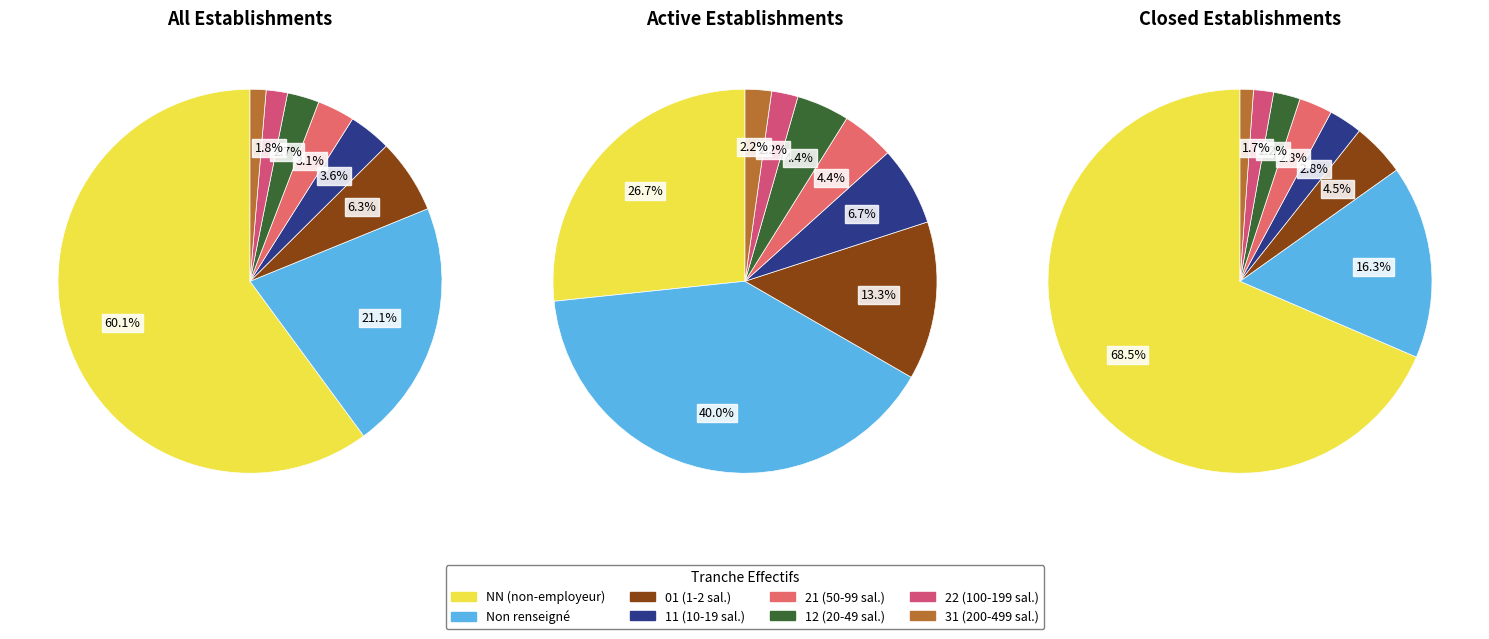

Is there a majority slice in this chart?

Yes